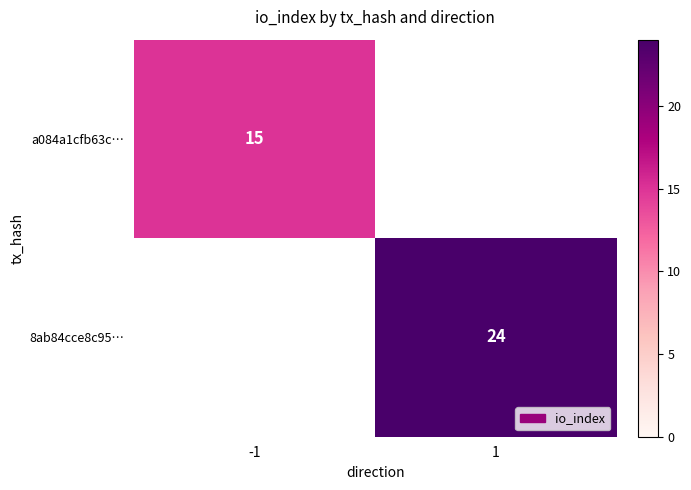

Count the number of categories in the chart.

2